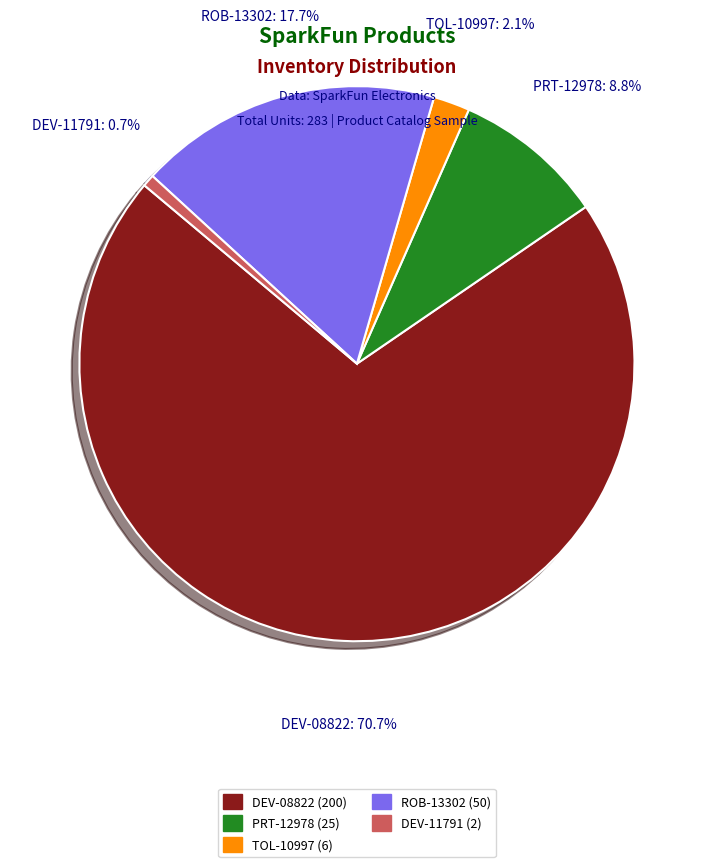

To the nearest percent, what is the difference between the largest and smallest slice percentages?

70%